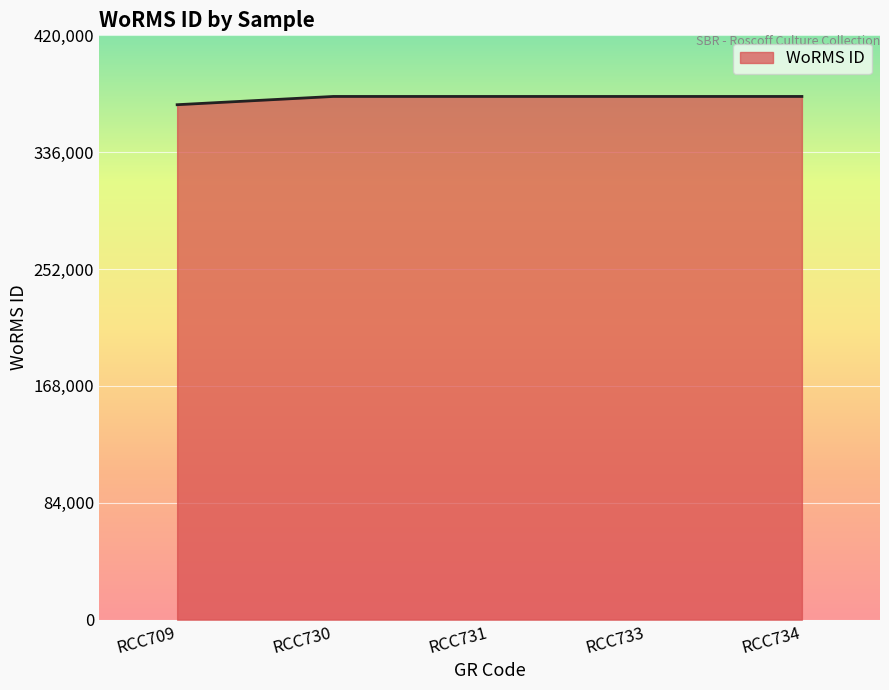

True or false: there are more than 2 points higher than both neighbors.

False